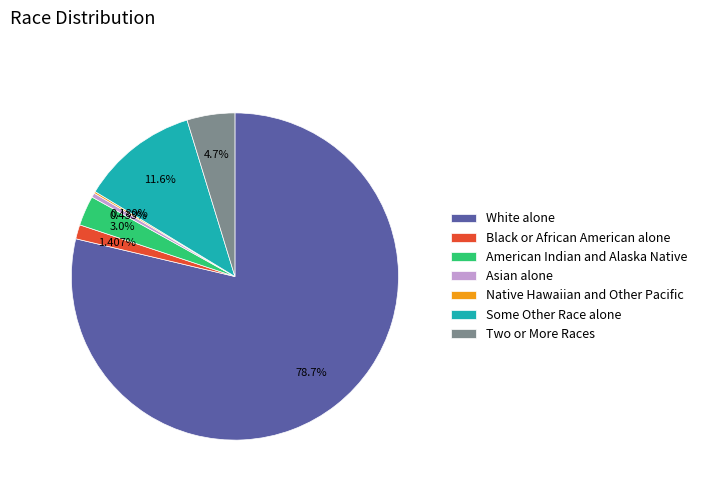

Does any single category account for the majority?

Yes